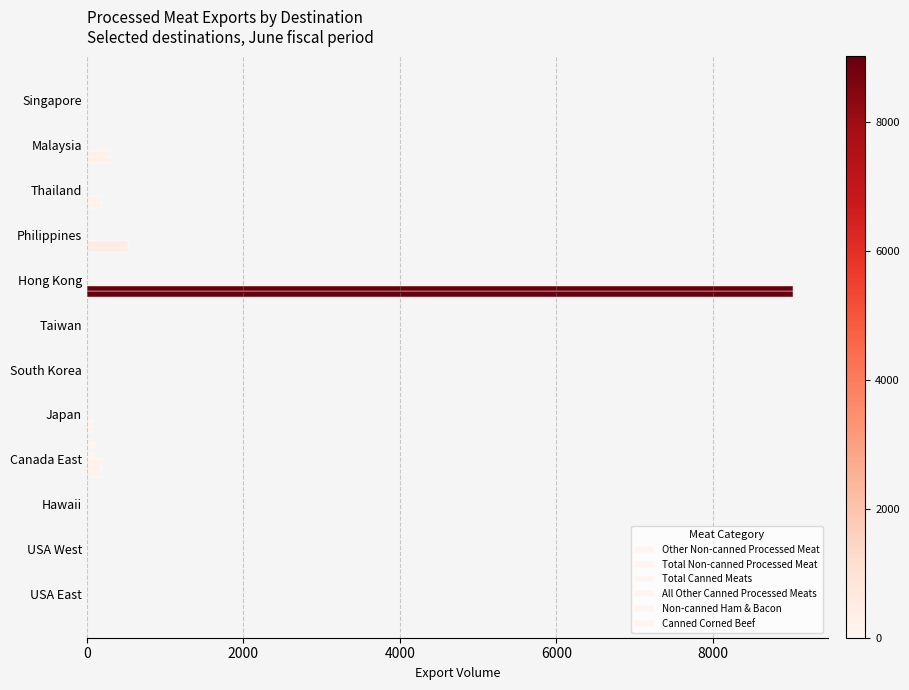

Count the number of data series in this chart.

6